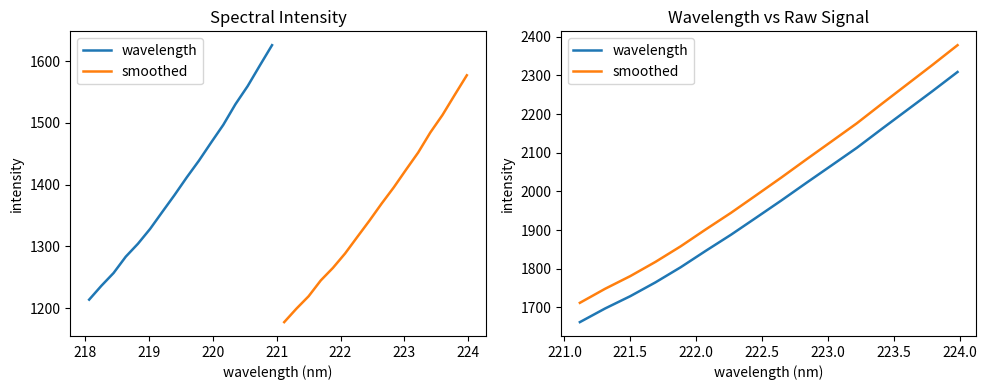

Is this an area chart (filled region under the line)?

No